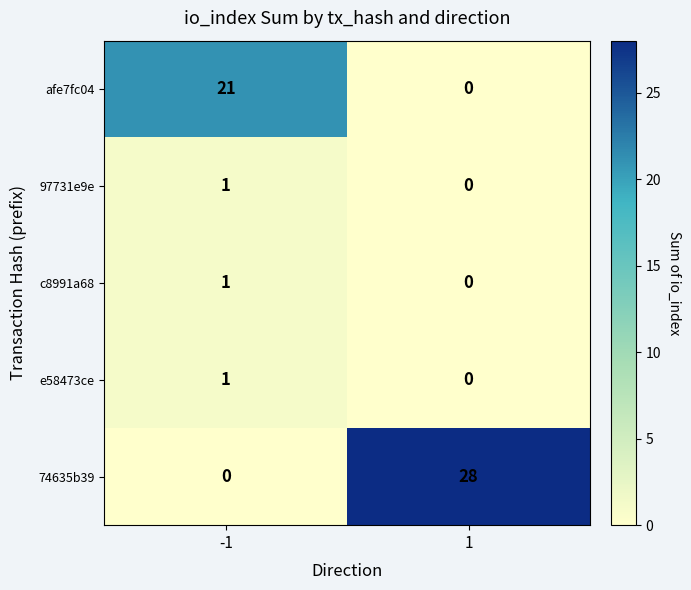

What is the sum of the 74635b39 values at 1 and -1?

28